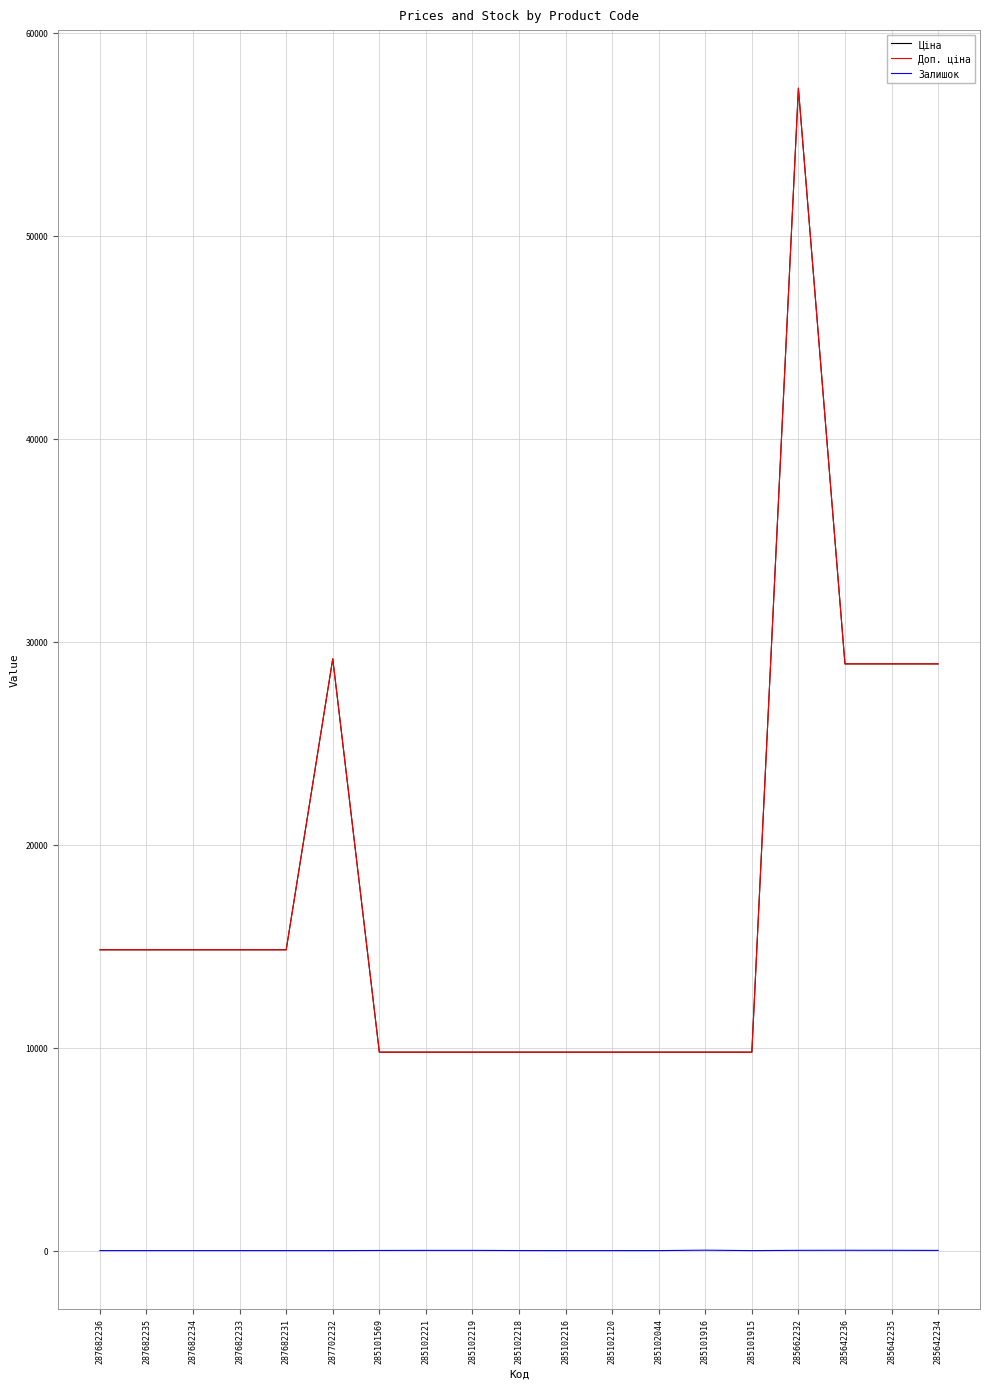

The value of Ціна at 285102221 is 5807.1. True or false?

False